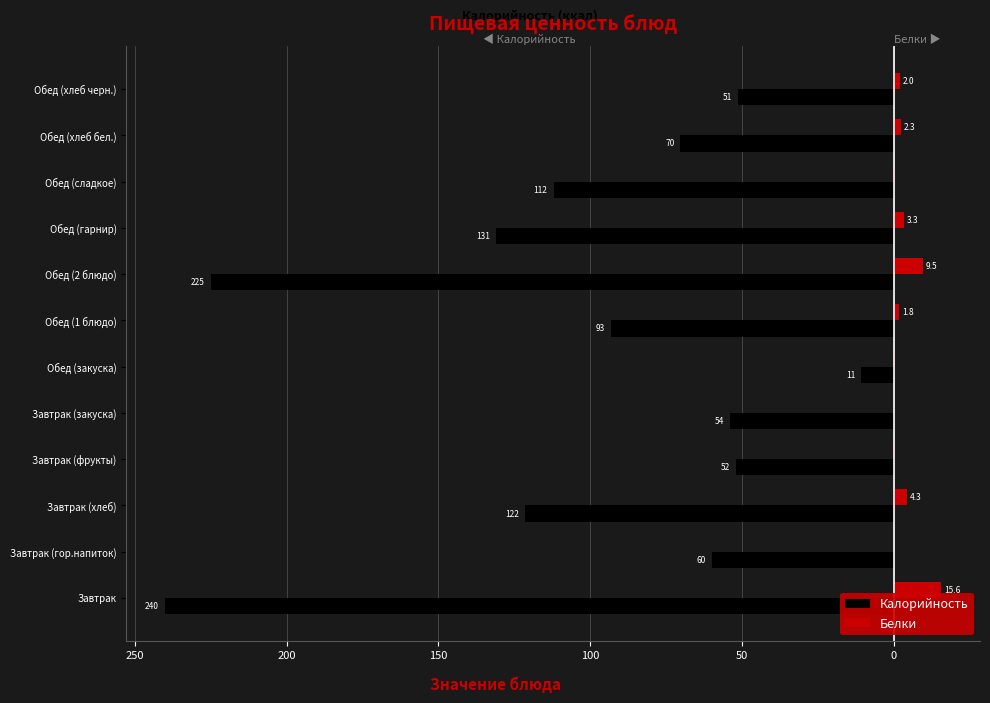

Which series has the widest spread of values?

Калорийность